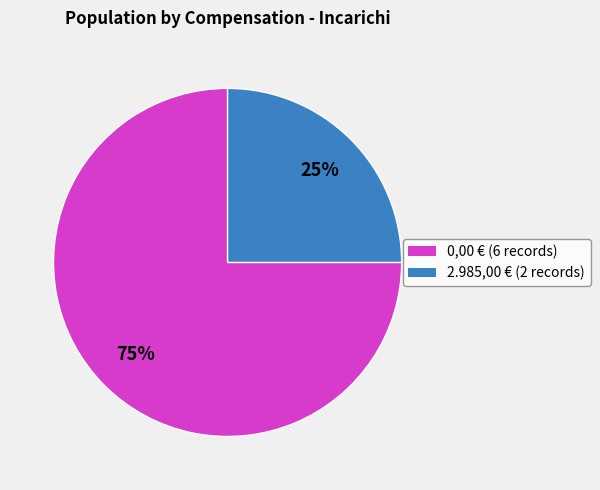

To the nearest percent, what is the average slice percentage?

50%